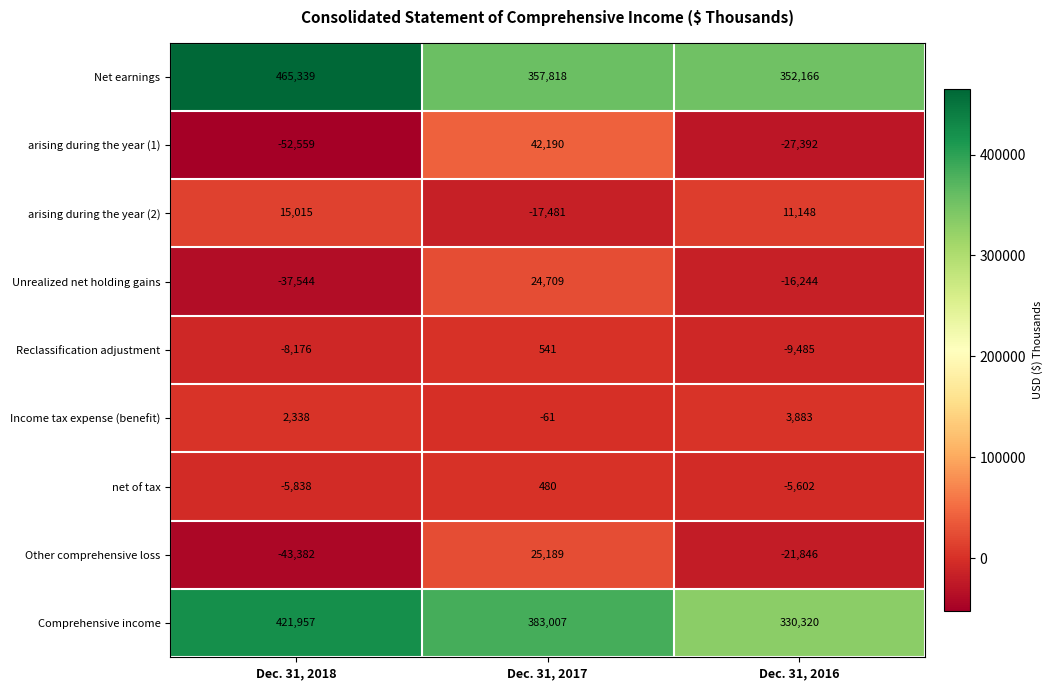

Reading right to left, transcribe all the data shown in this chart.

Net earnings: Dec. 31, 2016=352166	Dec. 31, 2017=357818	Dec. 31, 2018=465339
arising during the year (1): Dec. 31, 2016=-27392	Dec. 31, 2017=42190	Dec. 31, 2018=-52559
arising during the year (2): Dec. 31, 2016=11148	Dec. 31, 2017=-17481	Dec. 31, 2018=15015
Unrealized net holding gains: Dec. 31, 2016=-16244	Dec. 31, 2017=24709	Dec. 31, 2018=-37544
Reclassification adjustment: Dec. 31, 2016=-9485	Dec. 31, 2017=541	Dec. 31, 2018=-8176
Income tax expense (benefit): Dec. 31, 2016=3883	Dec. 31, 2017=-61	Dec. 31, 2018=2338
net of tax: Dec. 31, 2016=-5602	Dec. 31, 2017=480	Dec. 31, 2018=-5838
Other comprehensive loss: Dec. 31, 2016=-21846	Dec. 31, 2017=25189	Dec. 31, 2018=-43382
Comprehensive income: Dec. 31, 2016=330320	Dec. 31, 2017=383007	Dec. 31, 2018=421957